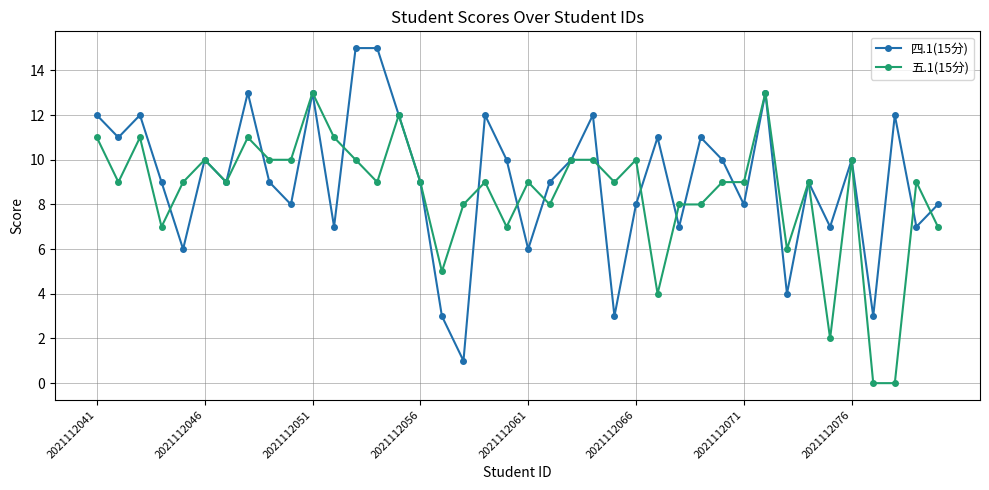

What is the greatest value displayed?

15